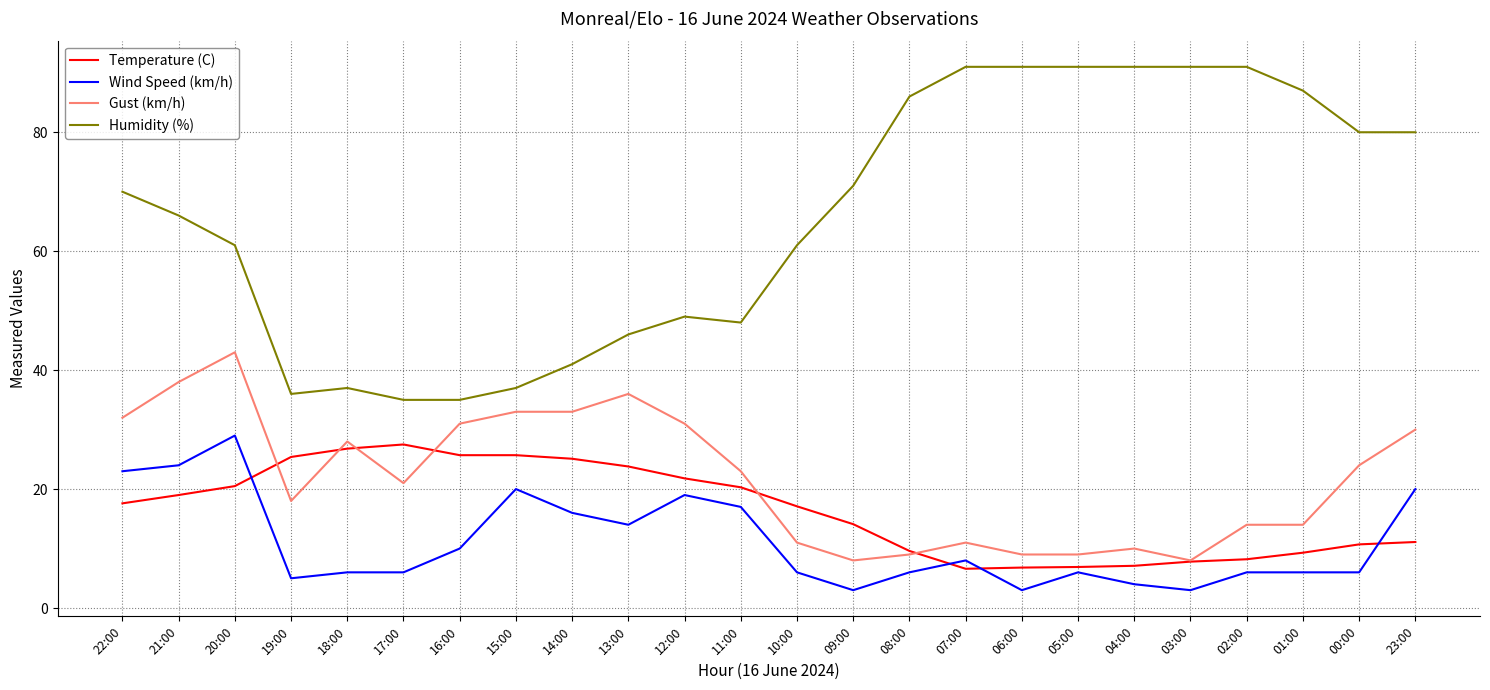

What is the smallest value displayed?

3.0